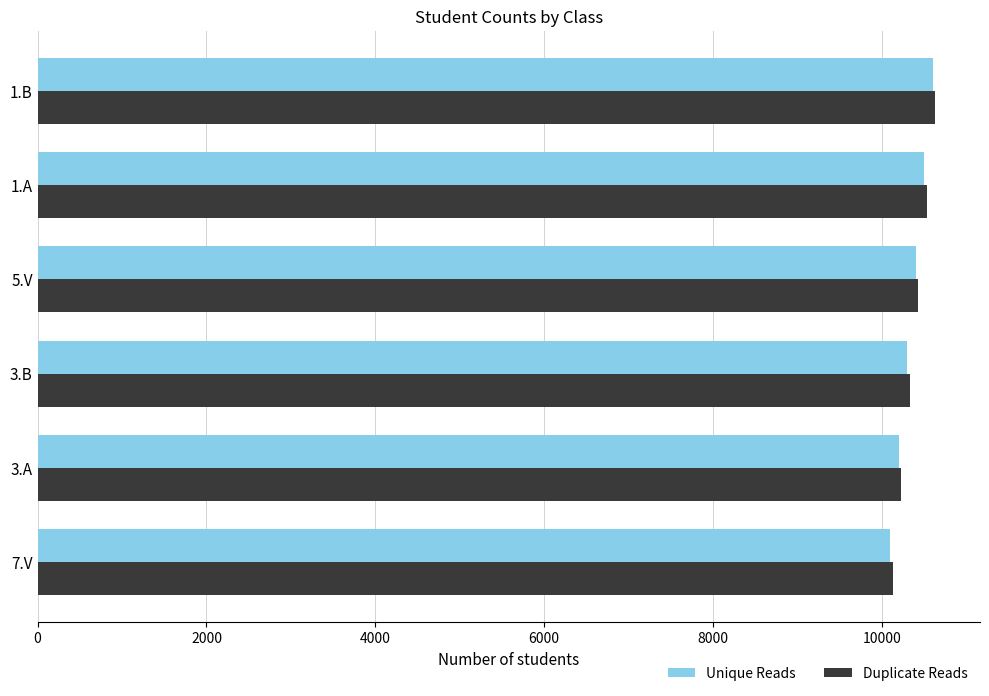

What is the difference between the second highest and minimum values in the Unique Reads series?

400